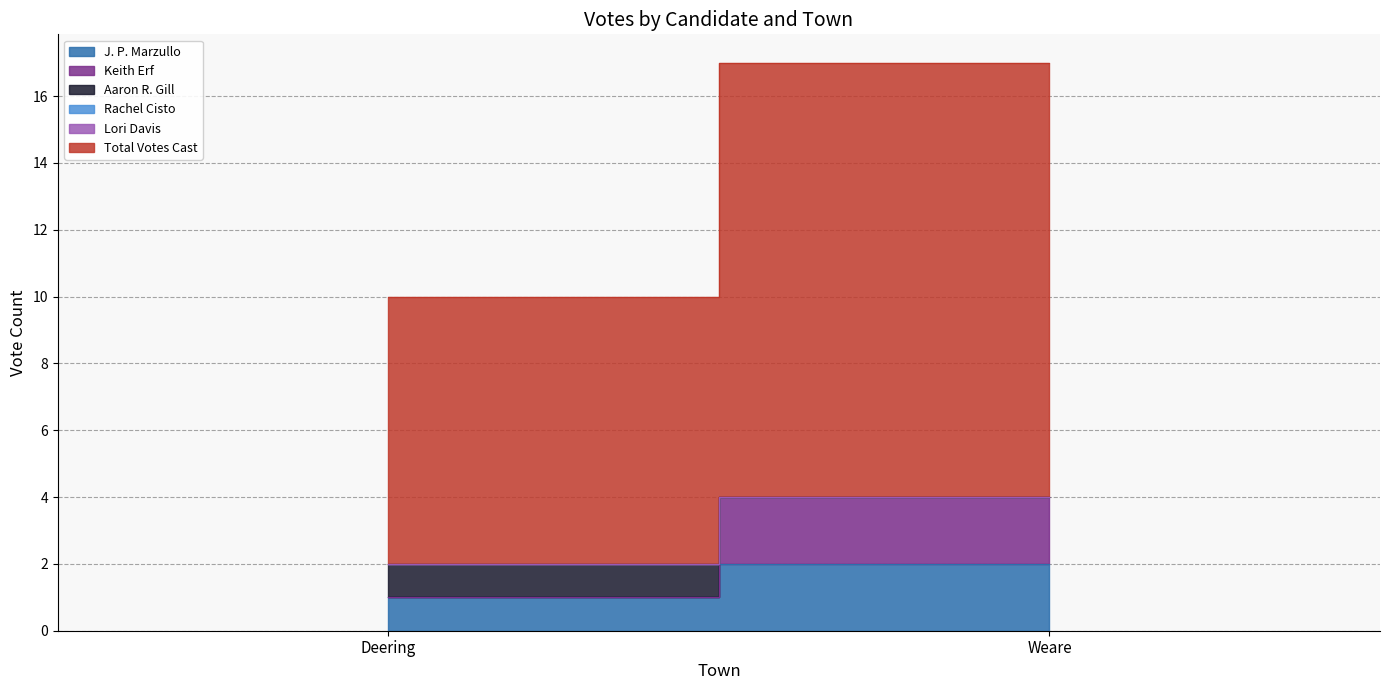

The Total Votes Cast series shows 7 at Weare. True or false?

False